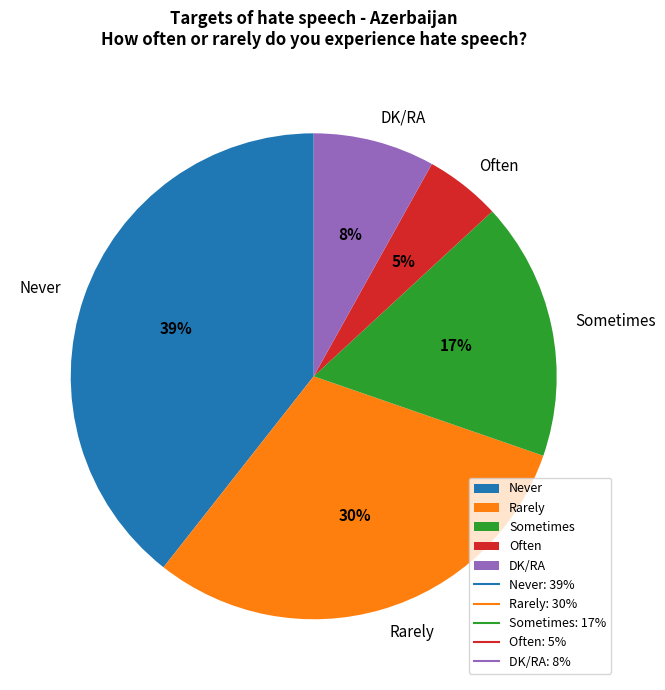

Rank the categories by value from lowest to highest.

Often, DK/RA, Sometimes, Rarely, Never